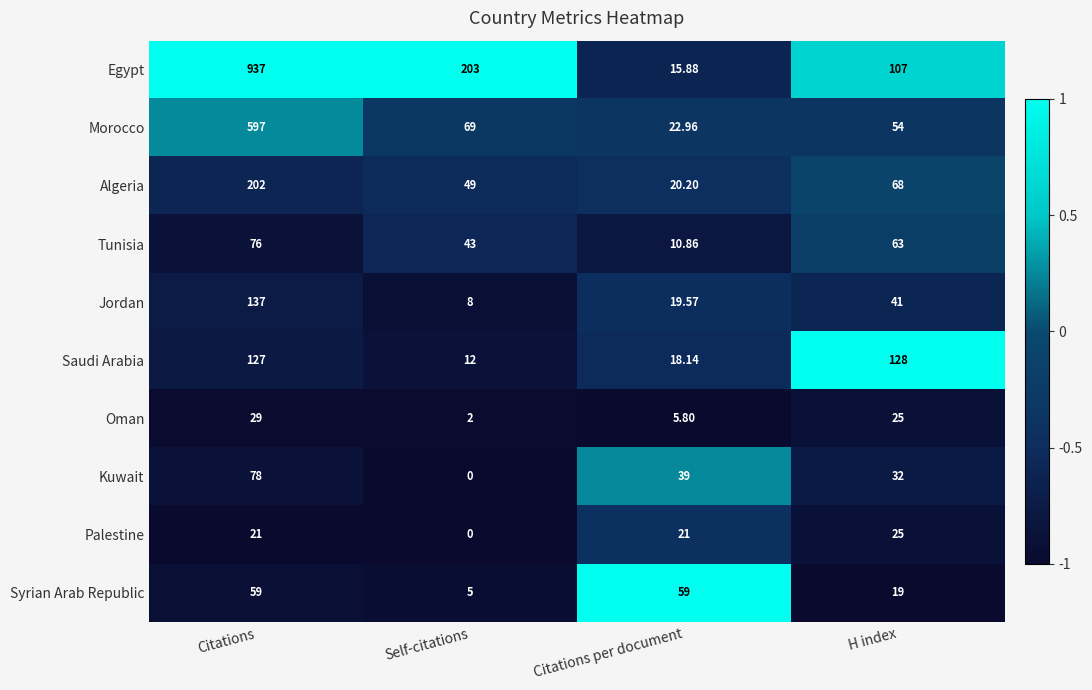

Which category has the lowest value in the Syrian Arab Republic series?

Self-citations